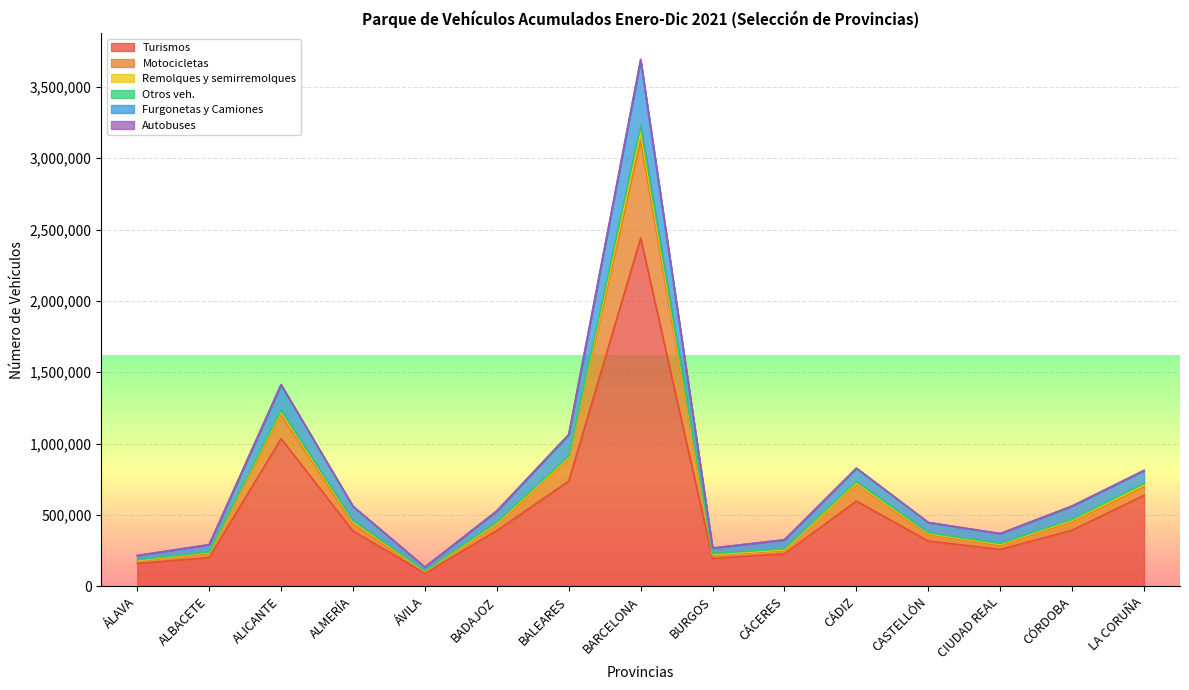

Where is Furgonetas y Camiones nearest to the value 1910646?

ALICANTE